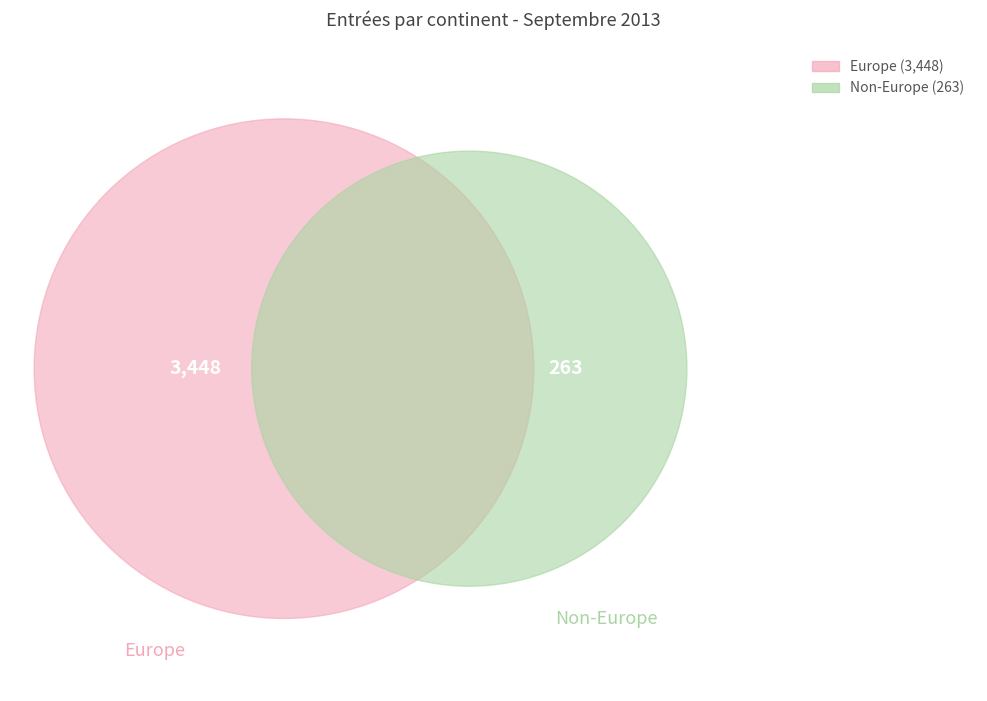

The Europe slice represents 86% of the pie. True or false?

False